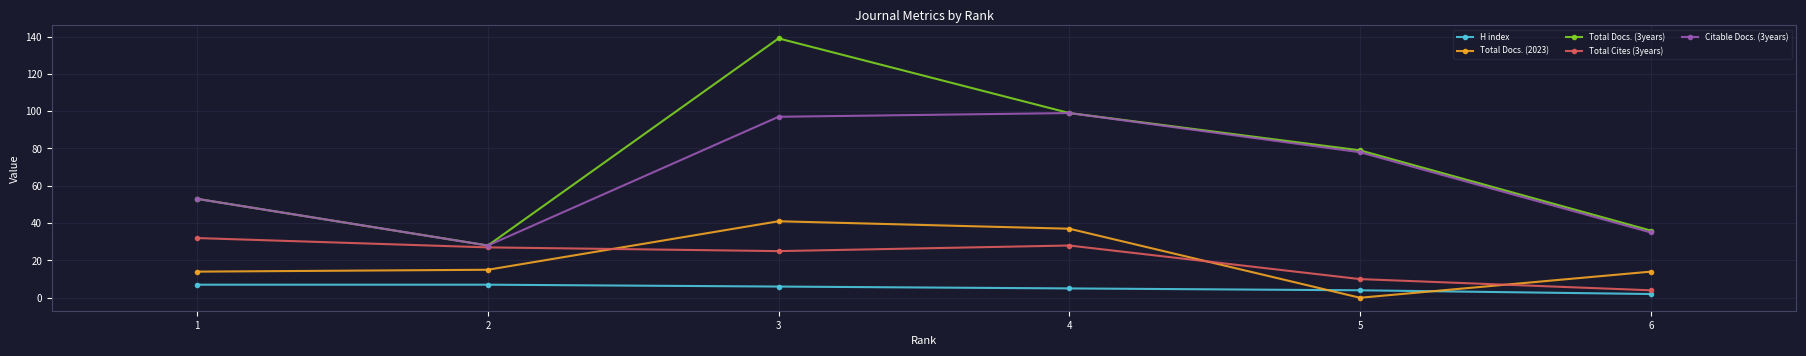

True or false: Total Docs. (3years) and H index intersect in this chart.

False